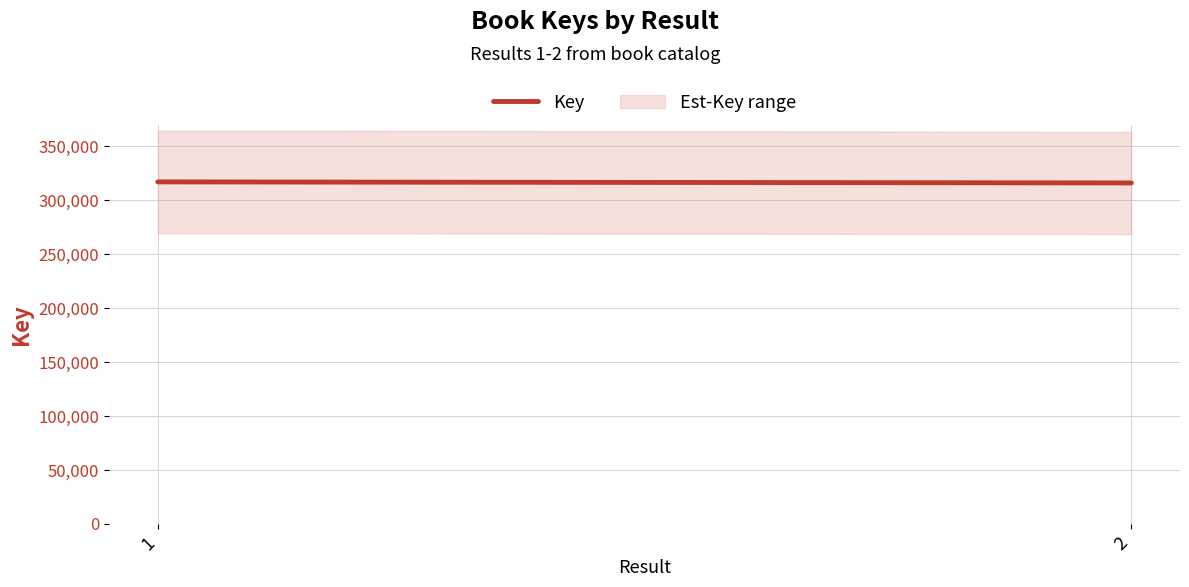

The chart shows a value of 549138 at 1. True or false?

False